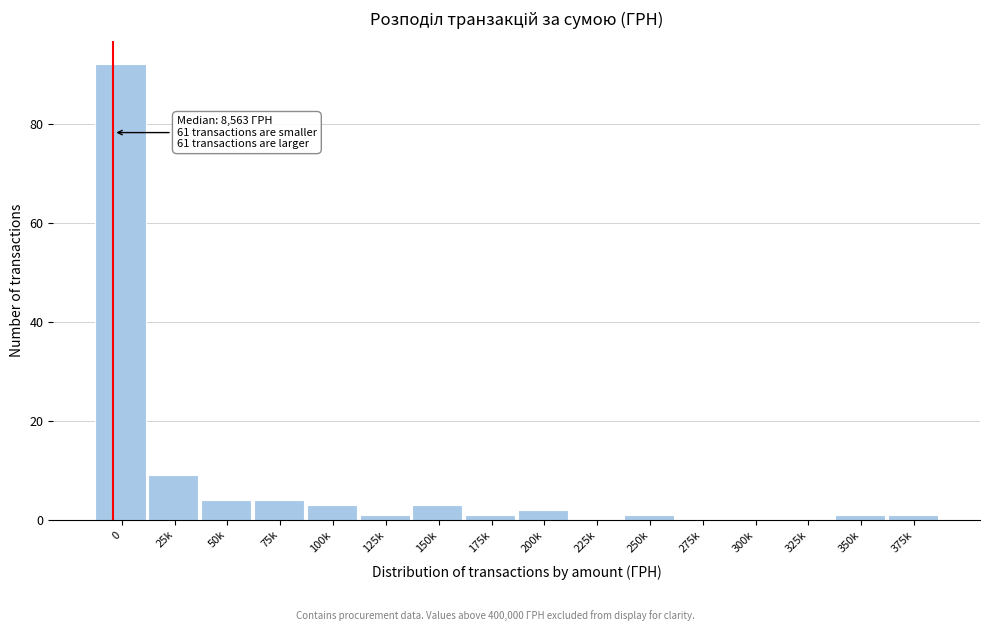

Reading right to left, what are all the values shown in this chart?

375k=1	350k=1	325k=0	300k=0	275k=0	250k=1	225k=0	200k=2	175k=1	150k=3	125k=1	100k=3	75k=4	50k=4	25k=9	0=92